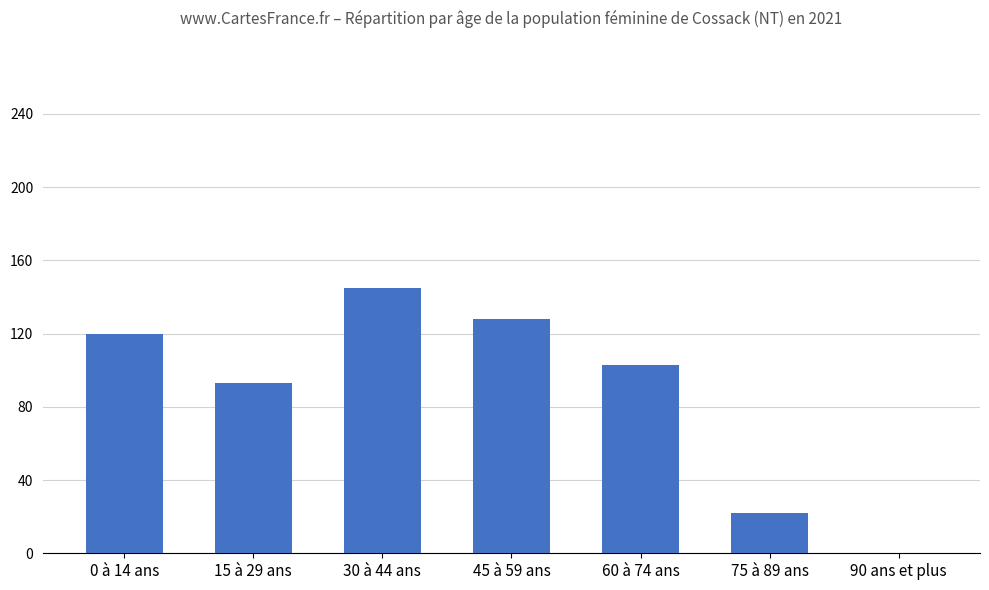

Reading right to left, list all the values displayed in this chart.

90 ans et plus=0	75 à 89 ans=22	60 à 74 ans=103	45 à 59 ans=128	30 à 44 ans=145	15 à 29 ans=93	0 à 14 ans=120